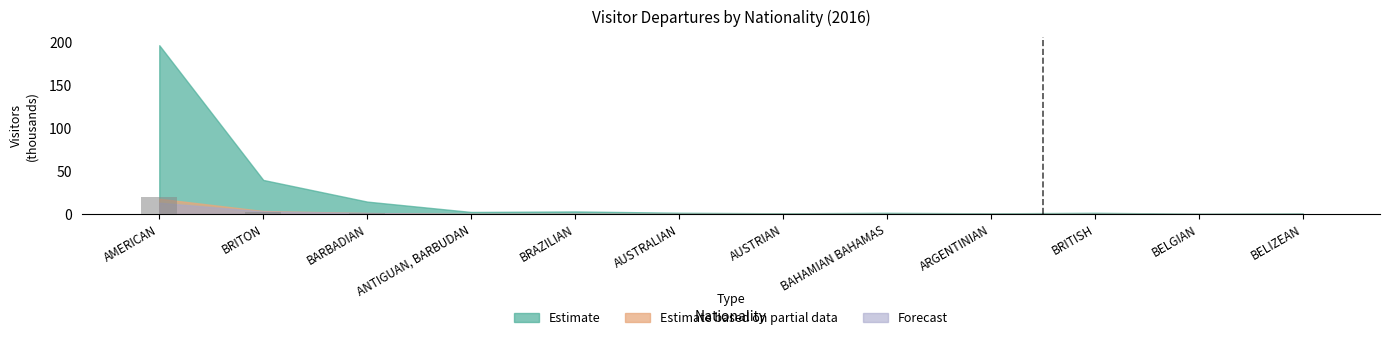

What is the maximum value shown in the chart?

19.4